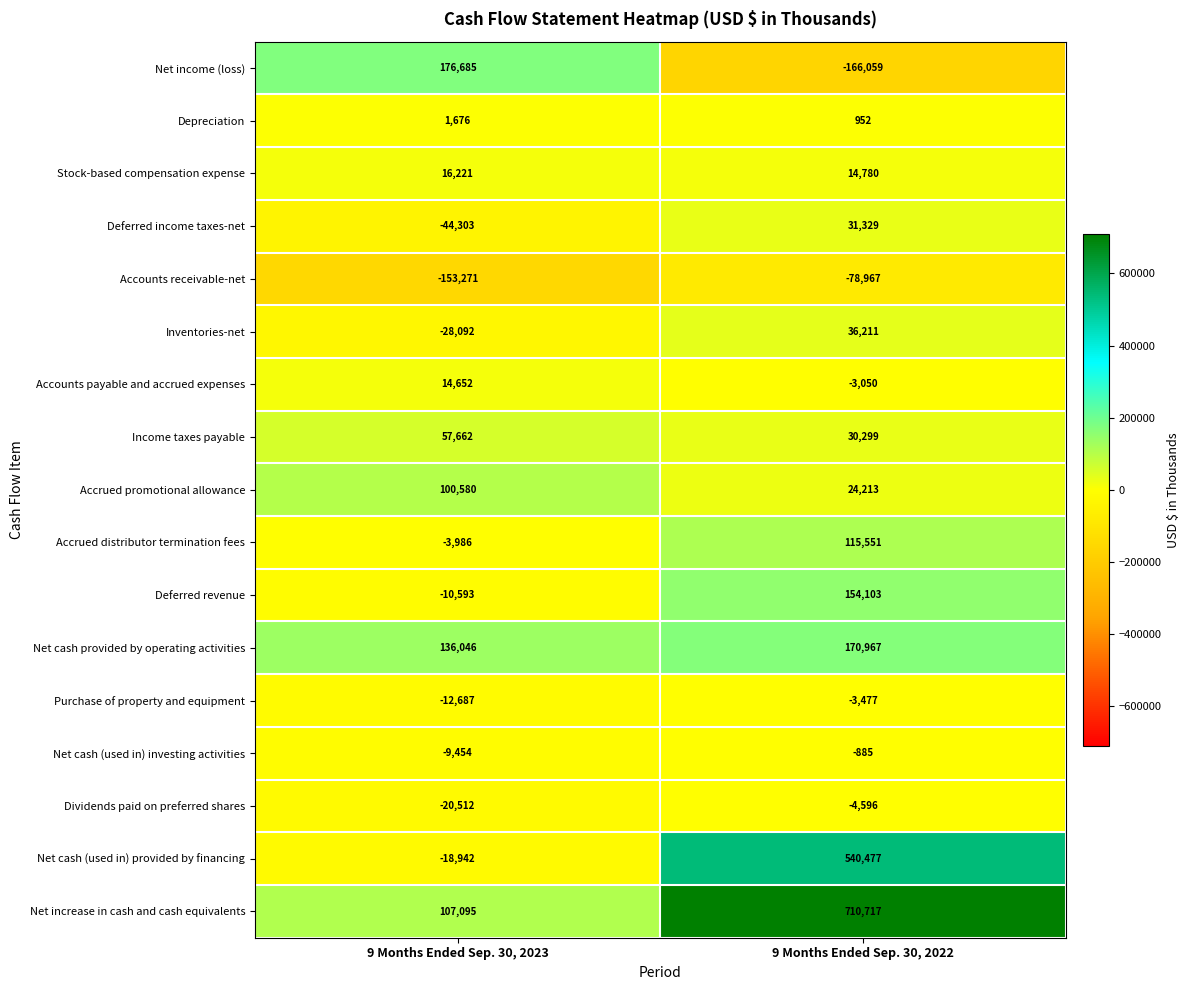

The value of Inventories-net at 9 Months Ended Sep. 30, 2023 is -28092. True or false?

True